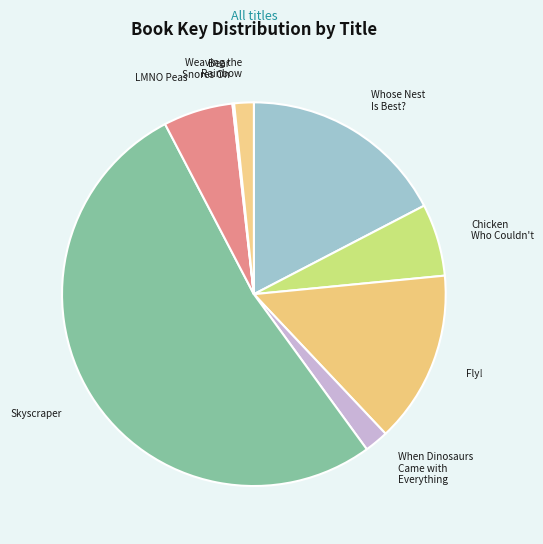

What is the ratio of the value at Chicken Who Couldn't to the value at When Dinosaurs Came with Everything?

3.0